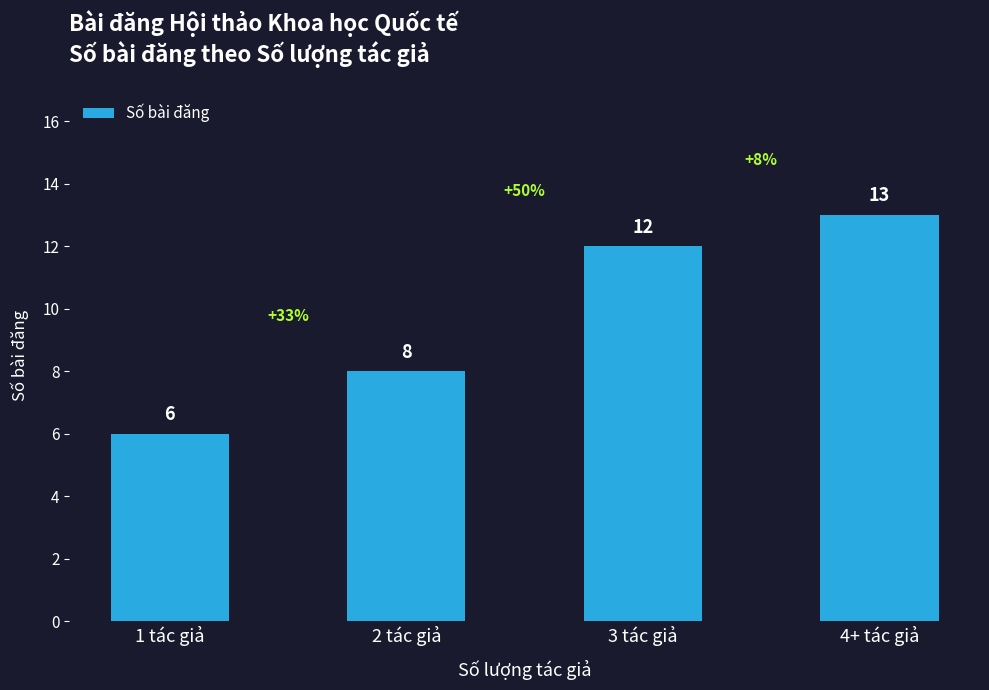

What is the change in value from 2 tác giả to 3 tác giả?

+4